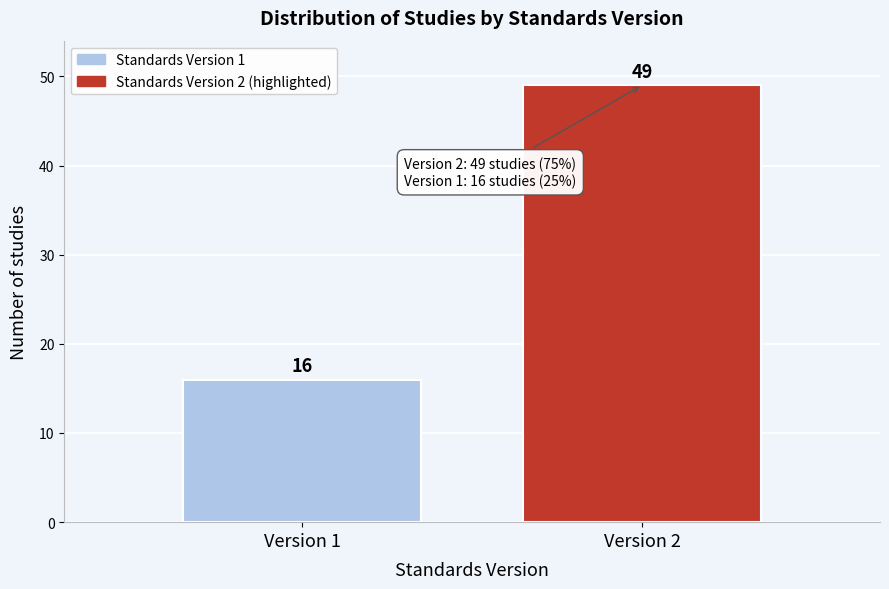

Reading left to right, what are all the values shown in this chart?

Version 1=16	Version 2=49